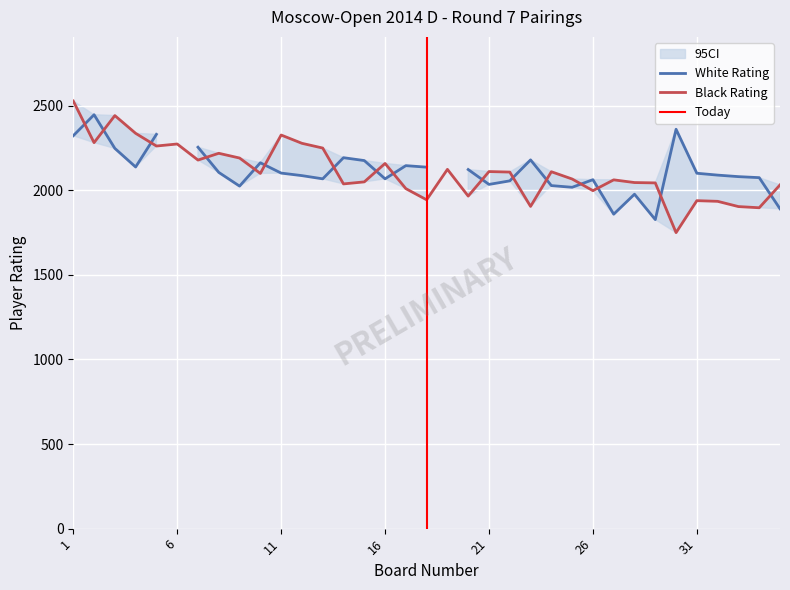

What value does the data have at 14?

2038